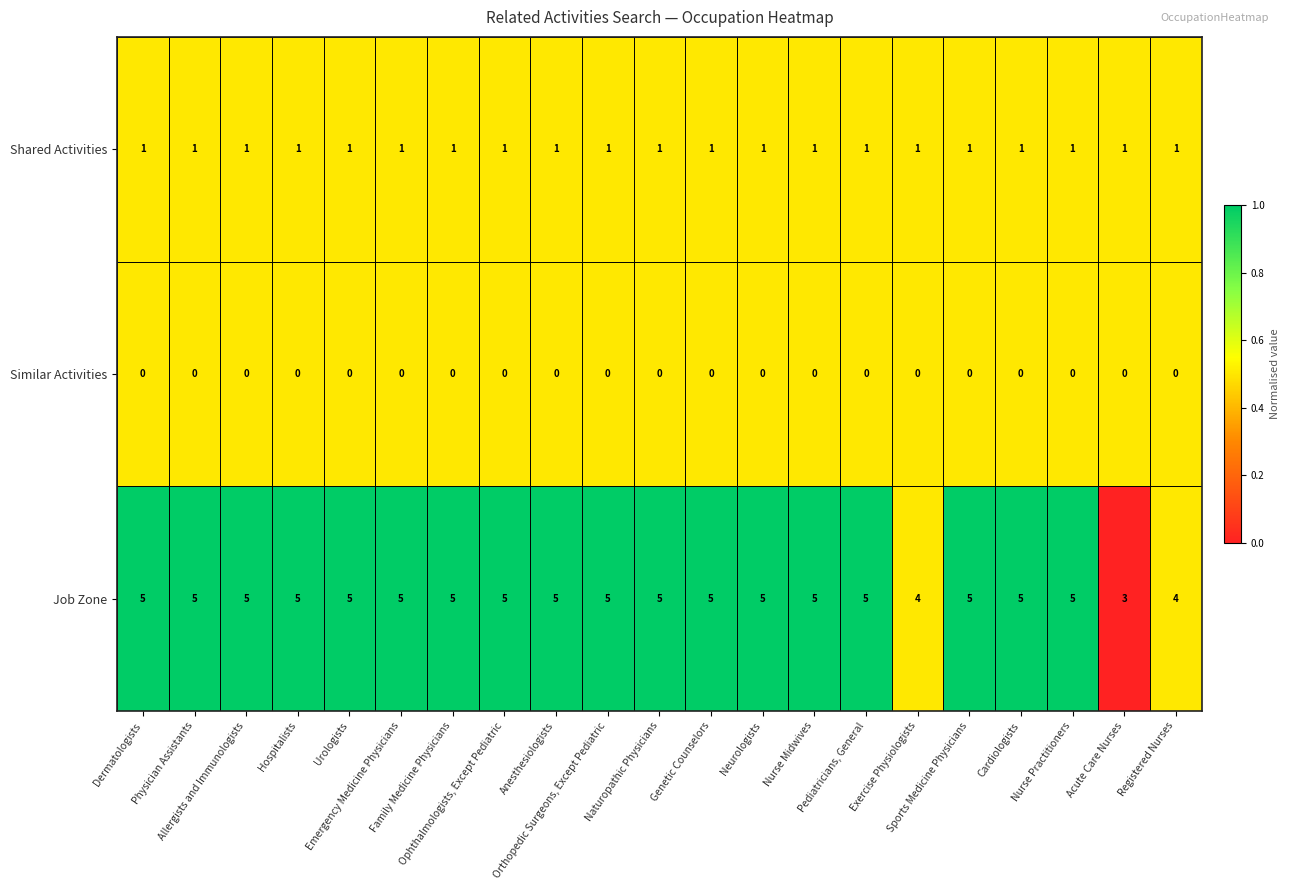

What is the spread (max minus min) of values at Urologists?

5